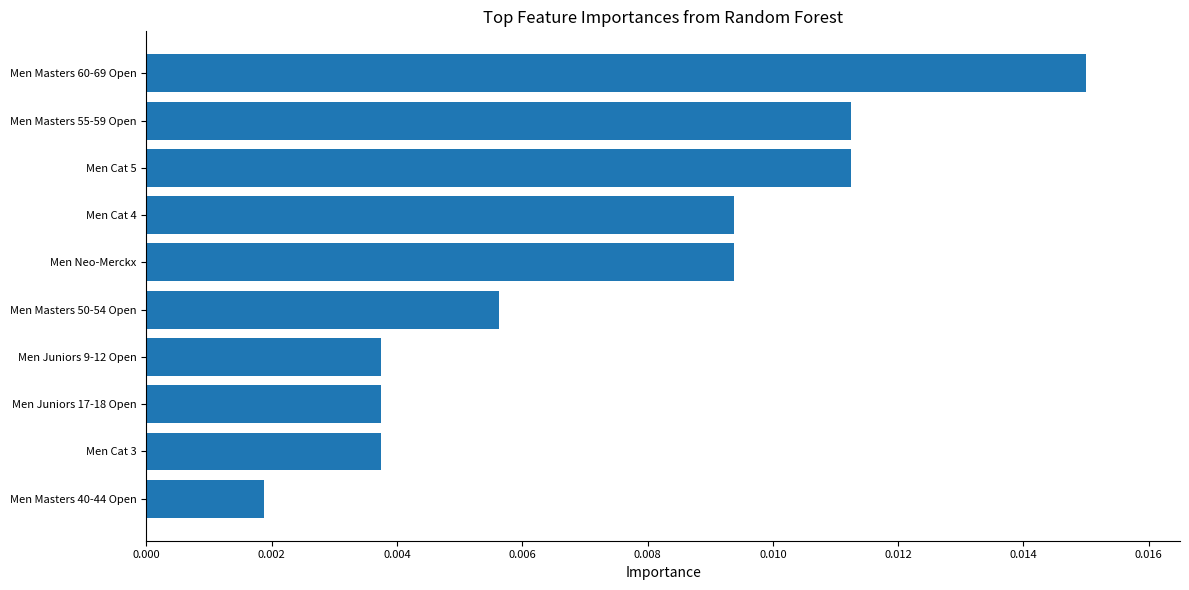

Which label corresponds to the largest value in the chart?

Men Masters 60-69 Open